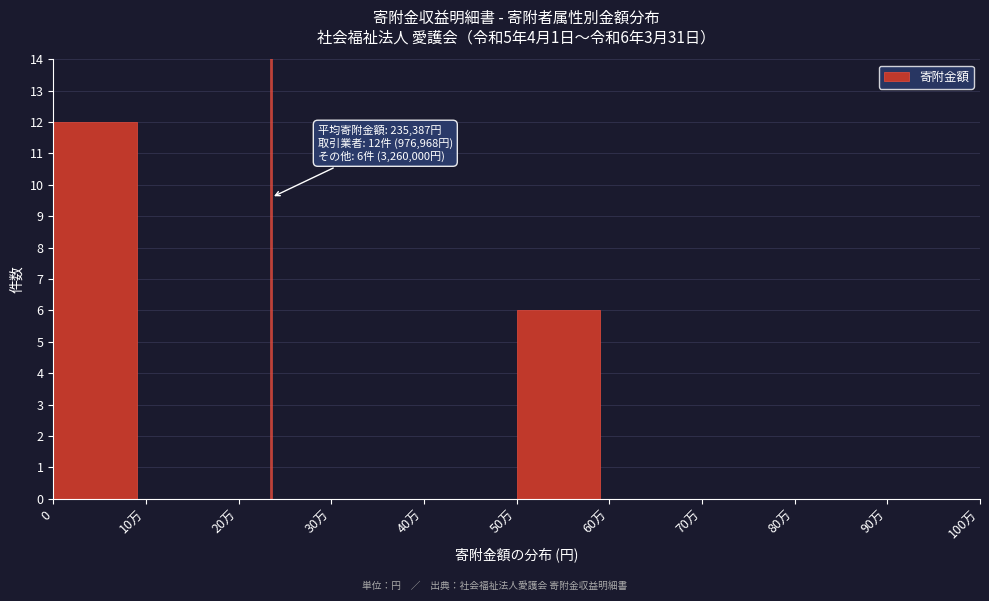

Reading left to right, list all the values displayed in this chart.

0=12	10万=0	20万=0	30万=0	40万=0	50万=6	60万=0	70万=0	80万=0	90万=0